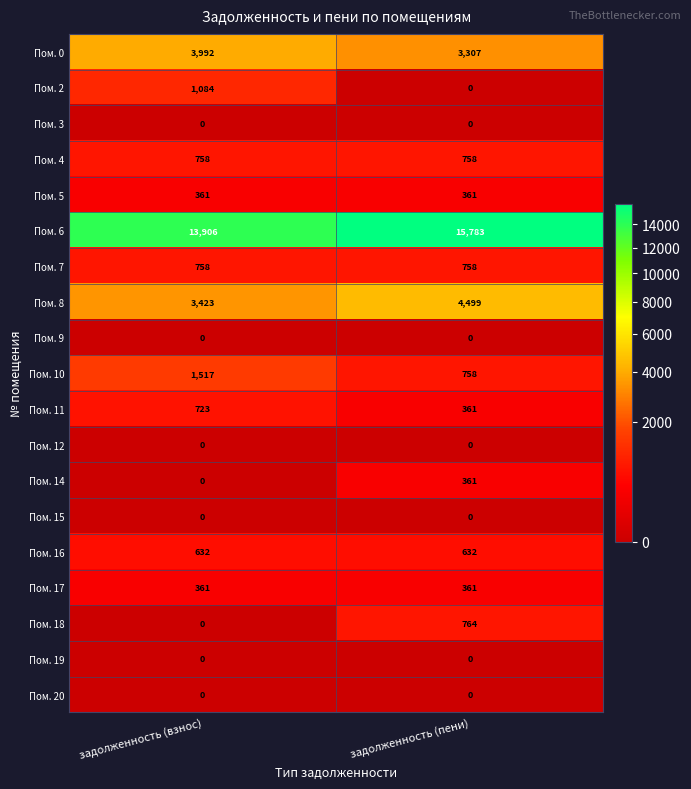

Count the number of categories in the chart.

2